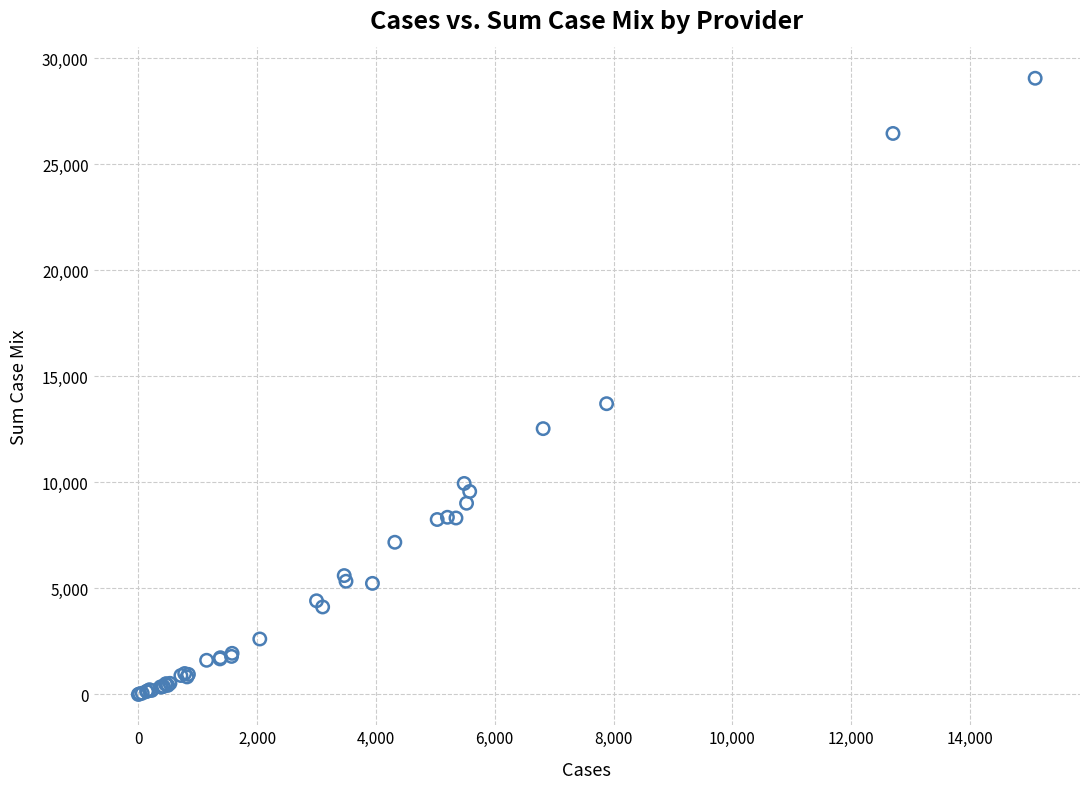

What Y value in the scatter plot is closest to 14529?

13711.8